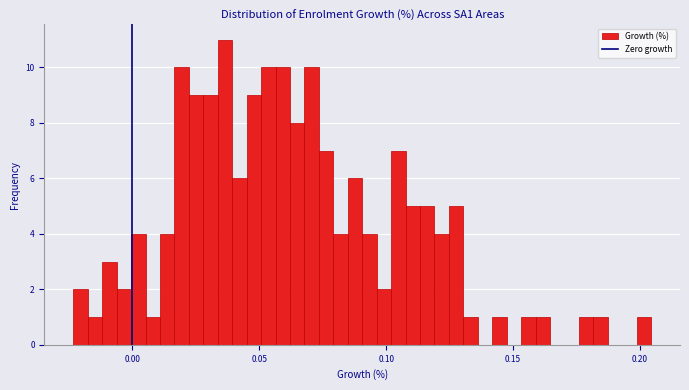

Around what value on the x-axis is the tallest bar? Give the approximate position of its centre, as read against the axis.

0.035